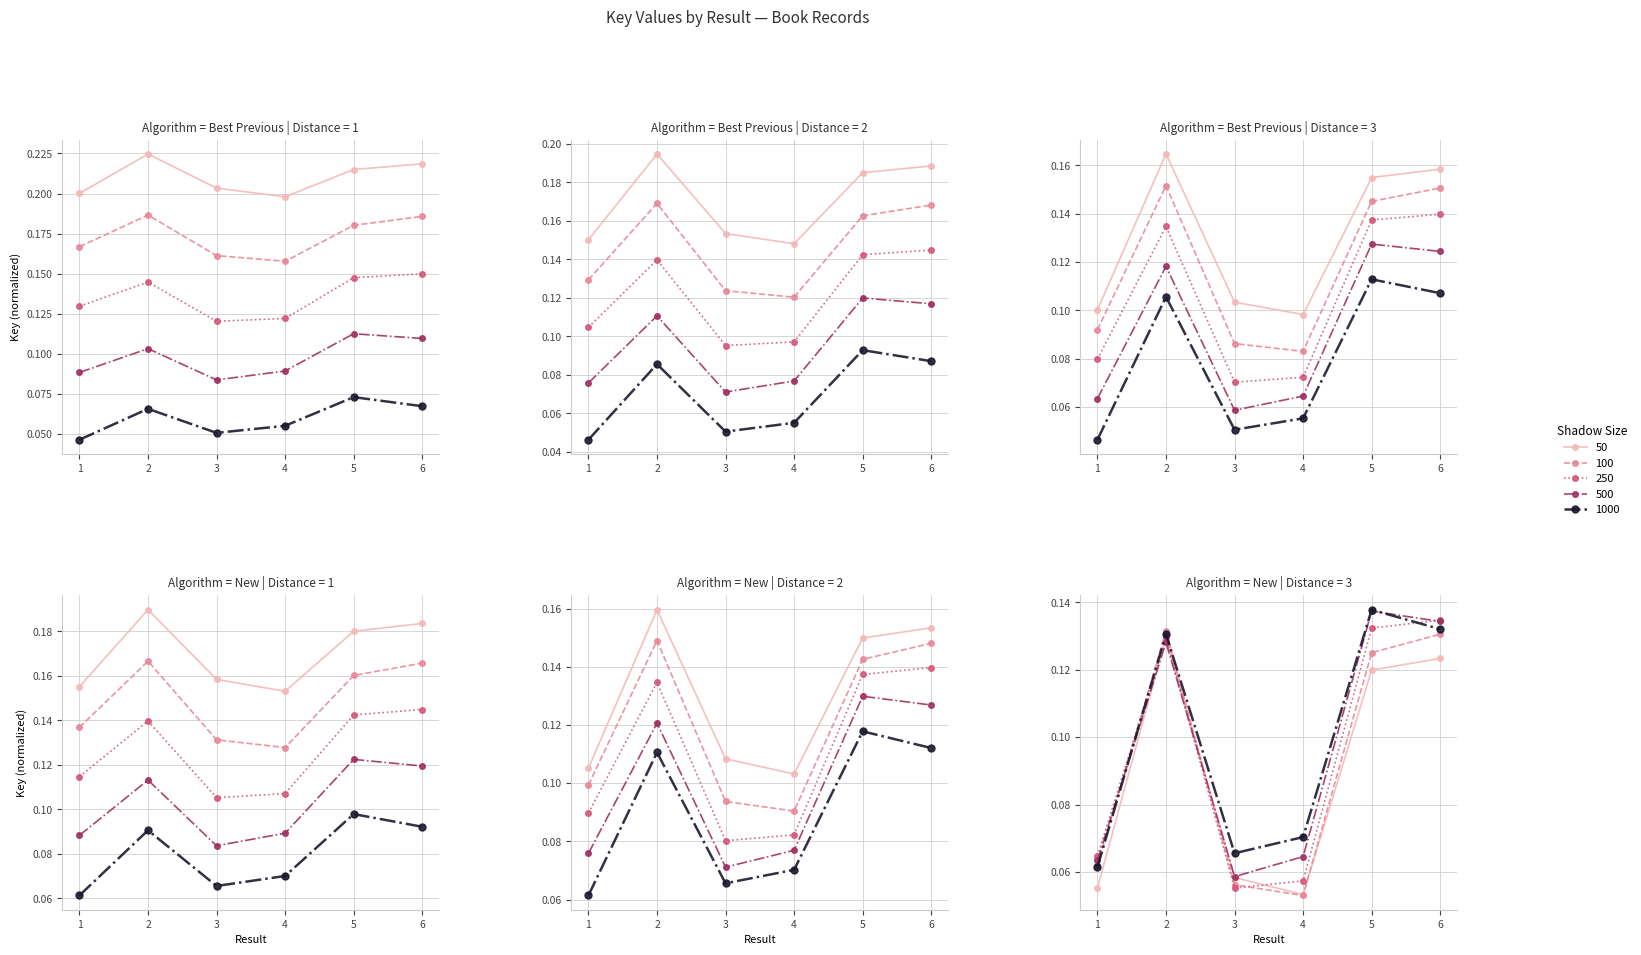

Is it true that the value at 5 is 0.1?

True